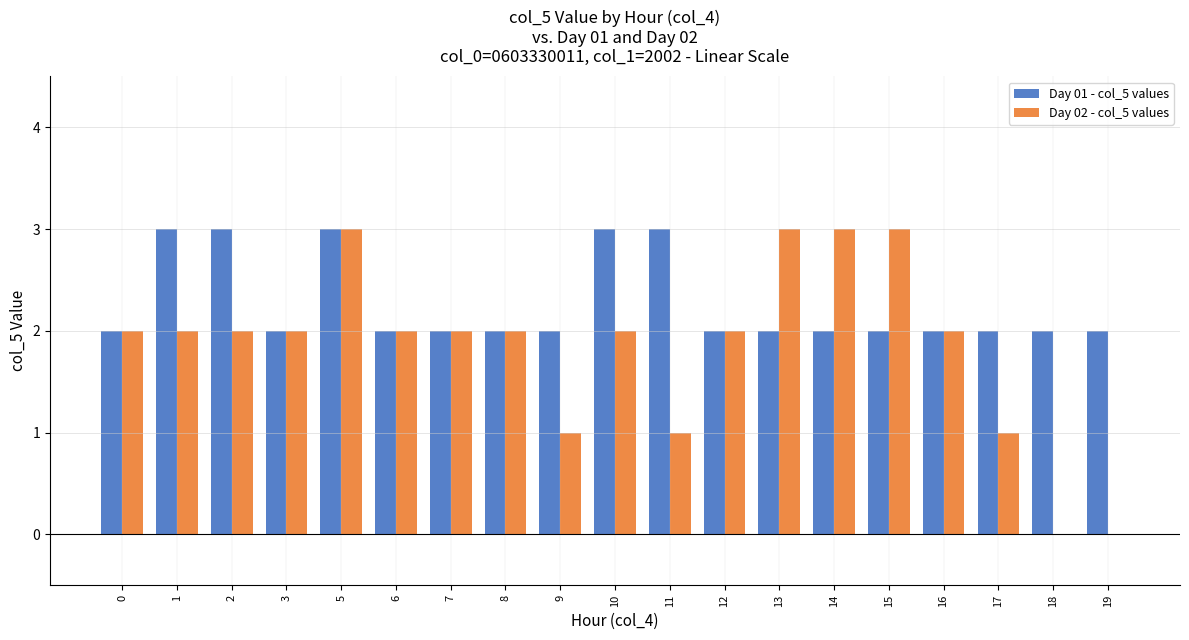

Which series has the widest spread of values?

Day 02 - col_5 values